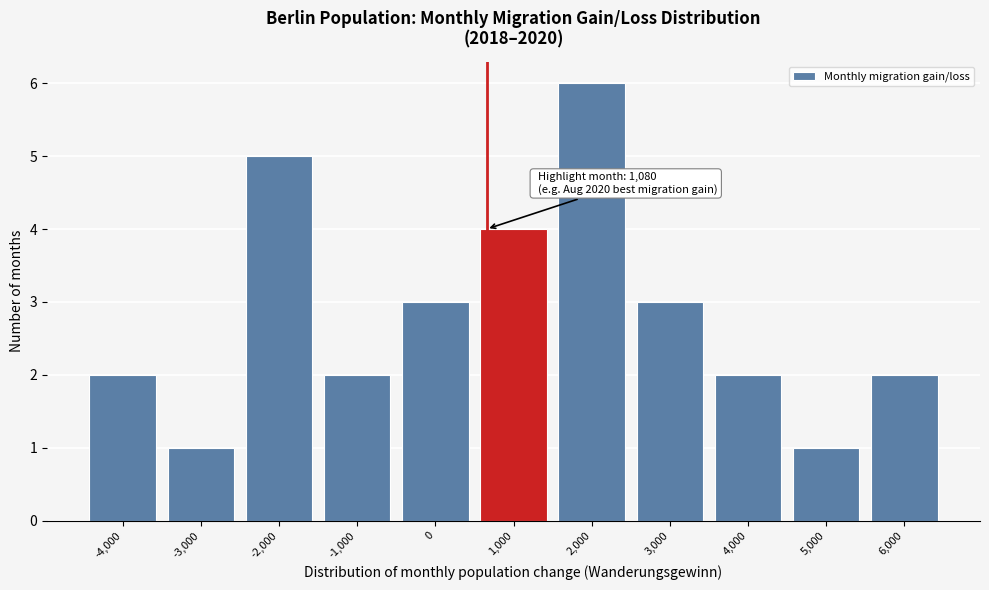

Reading right to left, list all the values displayed in this chart.

6,000=2	5,000=1	4,000=2	3,000=3	2,000=6	1,000=4	0=3	-1,000=2	-2,000=5	-3,000=1	-4,000=2